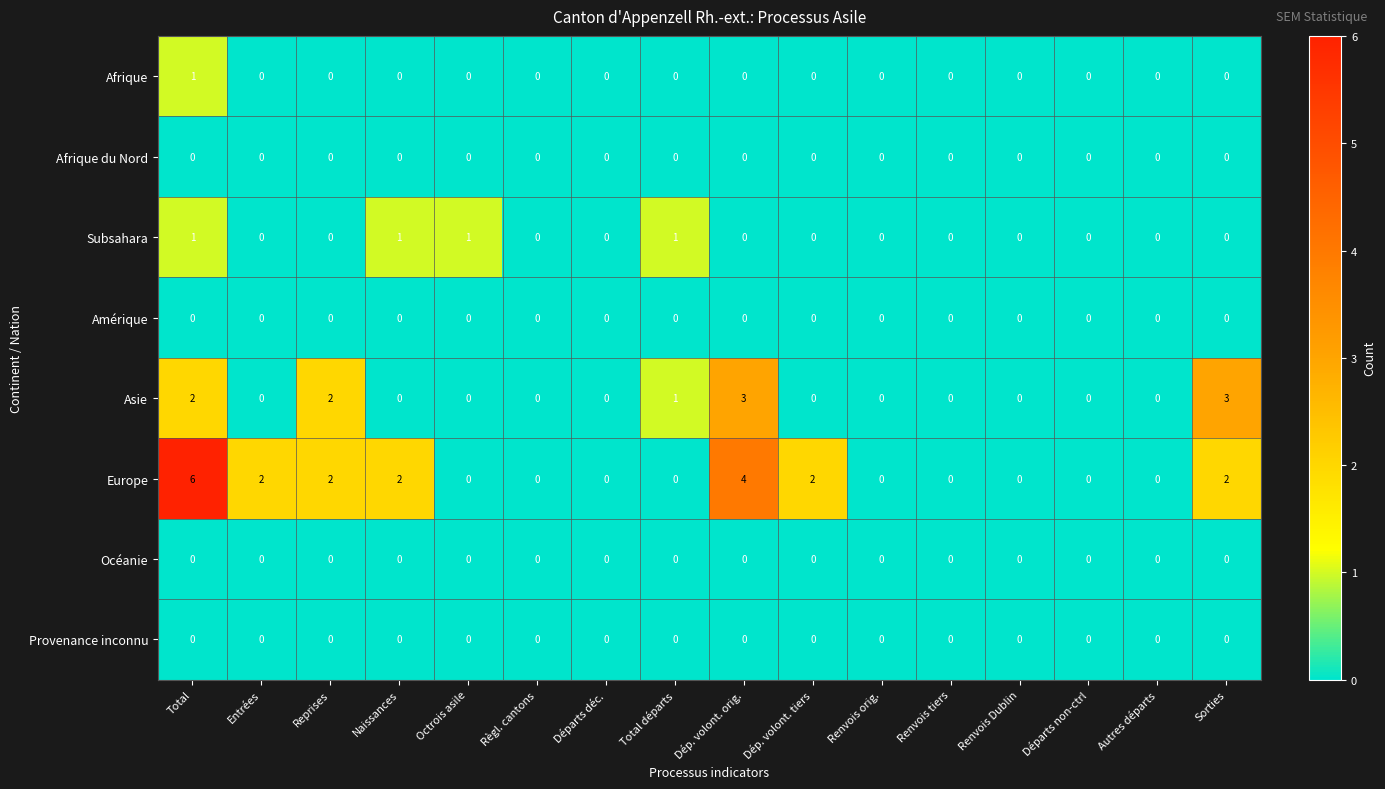

What is the difference between the highest and lowest values at Dép. volont. orig.?

4